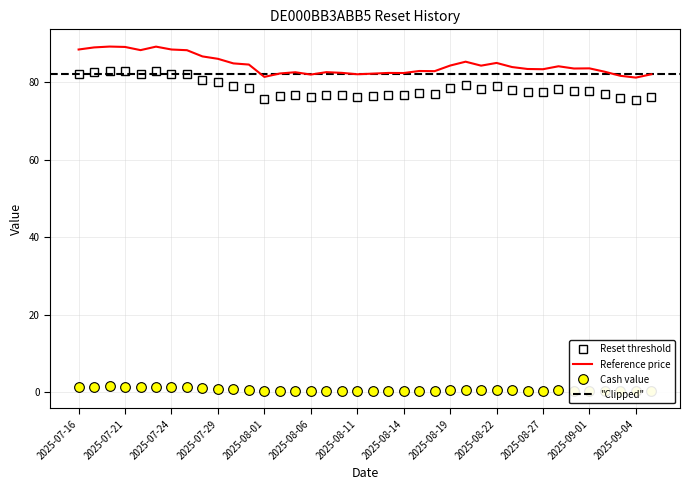

What is the spread (max minus min) of values at 2025-07-23?

87.6